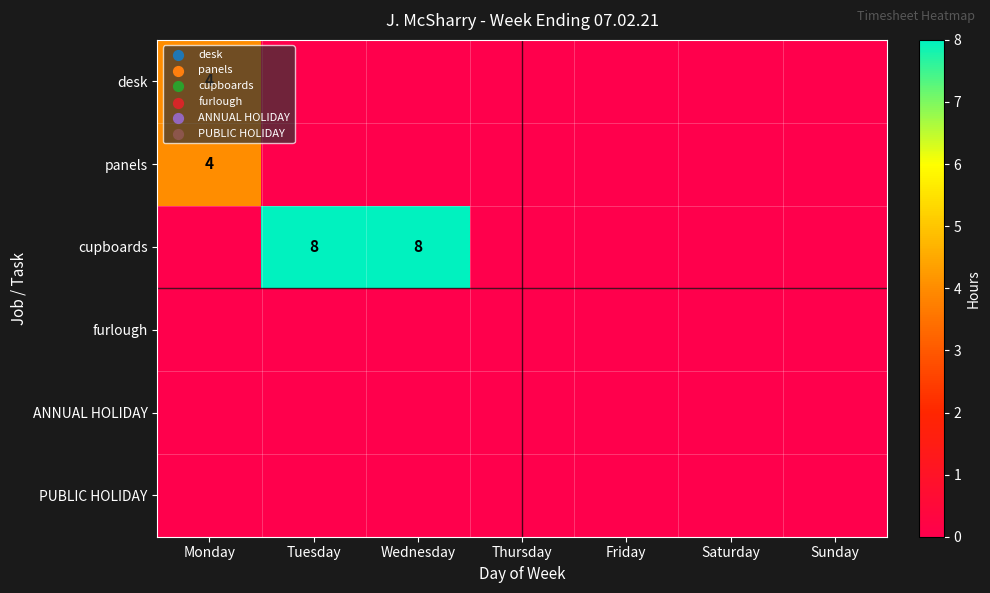

Rank the categories by desk value from highest to lowest.

Monday, Tuesday, Wednesday, Thursday, Friday, Saturday, Sunday